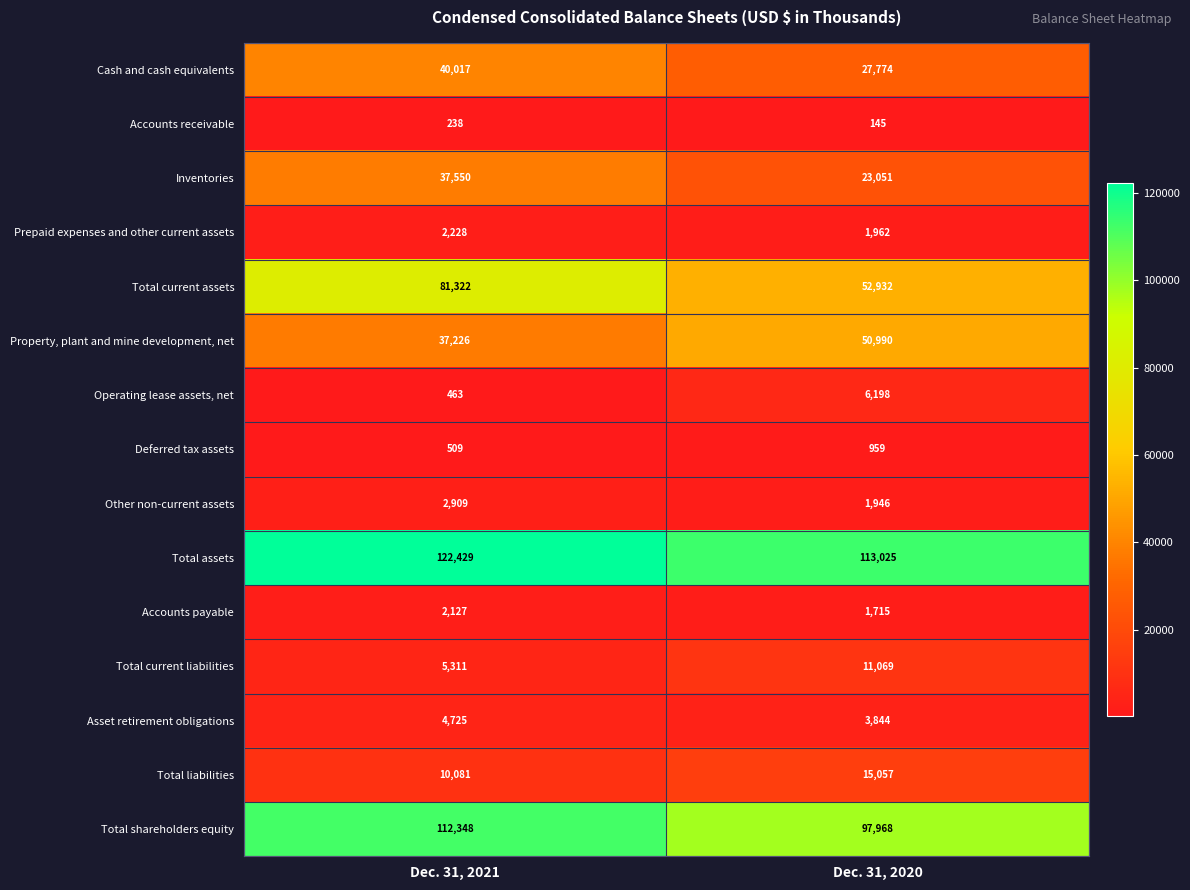

Reading left to right, list all the values displayed in this chart.

Cash and cash equivalents: Dec. 31, 2021=40017	Dec. 31, 2020=27774
Accounts receivable: Dec. 31, 2021=238	Dec. 31, 2020=145
Inventories: Dec. 31, 2021=37550	Dec. 31, 2020=23051
Prepaid expenses and other current assets: Dec. 31, 2021=2228	Dec. 31, 2020=1962
Total current assets: Dec. 31, 2021=81322	Dec. 31, 2020=52932
Property, plant and mine development, net: Dec. 31, 2021=37226	Dec. 31, 2020=50990
Operating lease assets, net: Dec. 31, 2021=463	Dec. 31, 2020=6198
Deferred tax assets: Dec. 31, 2021=509	Dec. 31, 2020=959
Other non-current assets: Dec. 31, 2021=2909	Dec. 31, 2020=1946
Total assets: Dec. 31, 2021=122429	Dec. 31, 2020=113025
Accounts payable: Dec. 31, 2021=2127	Dec. 31, 2020=1715
Total current liabilities: Dec. 31, 2021=5311	Dec. 31, 2020=11069
Asset retirement obligations: Dec. 31, 2021=4725	Dec. 31, 2020=3844
Total liabilities: Dec. 31, 2021=10081	Dec. 31, 2020=15057
Total shareholders equity: Dec. 31, 2021=112348	Dec. 31, 2020=97968